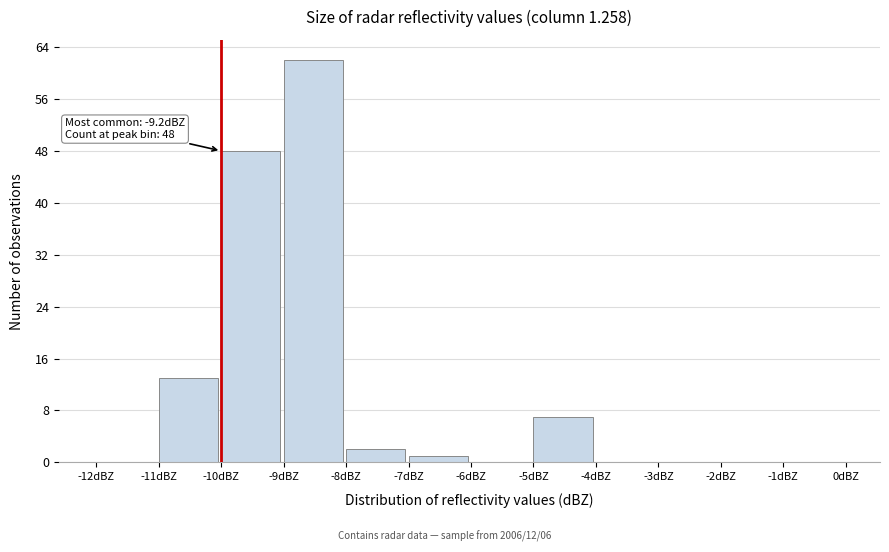

Which range on the x-axis has the tallest bar?

-9 to -8